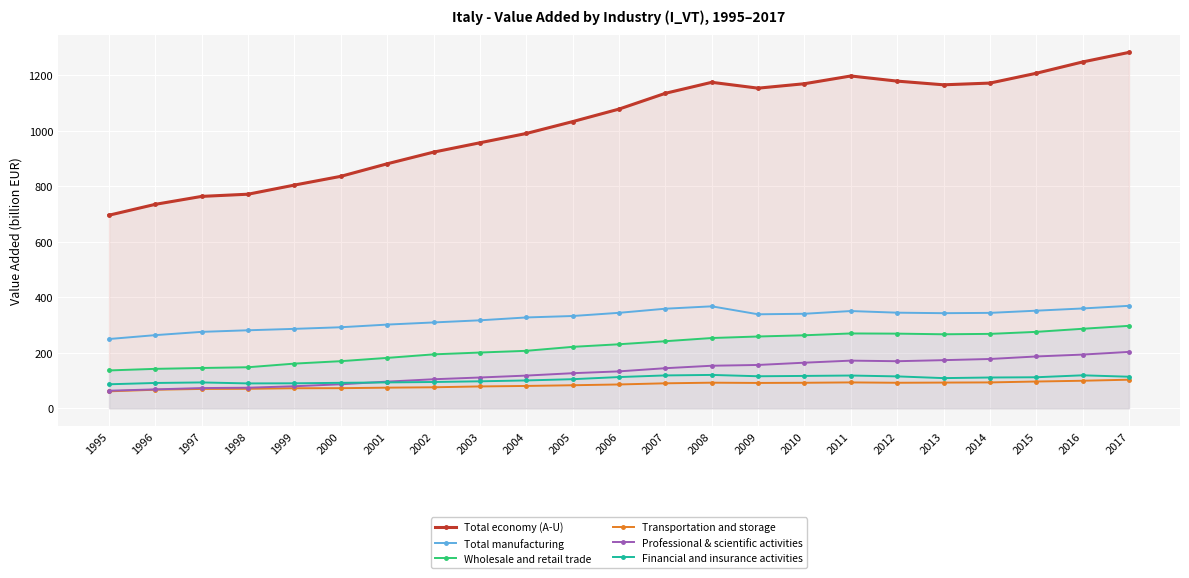

List the series in order of their peak value, lowest first.

Transportation and storage, Financial and insurance activities, Professional & scientific activities, Wholesale and retail trade, Total manufacturing, Total economy (A-U)